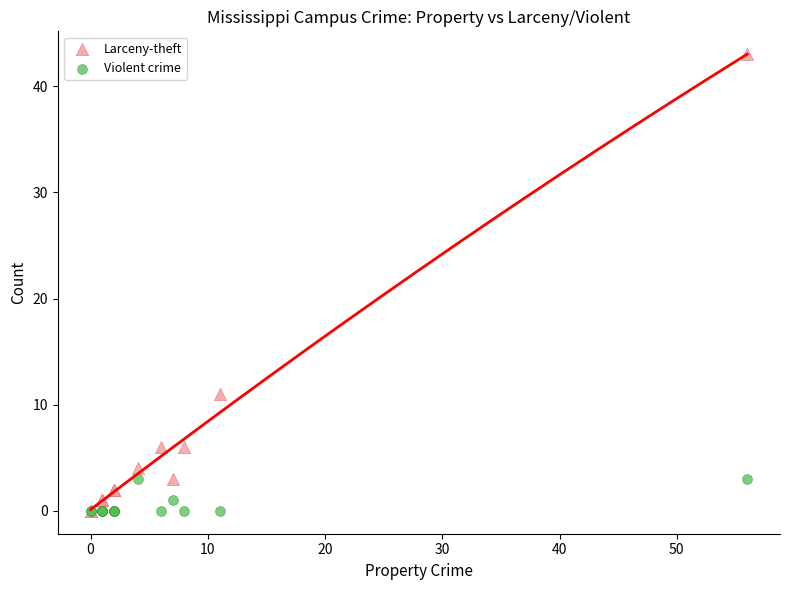

Across all series, what Y value is closest to 21?

11